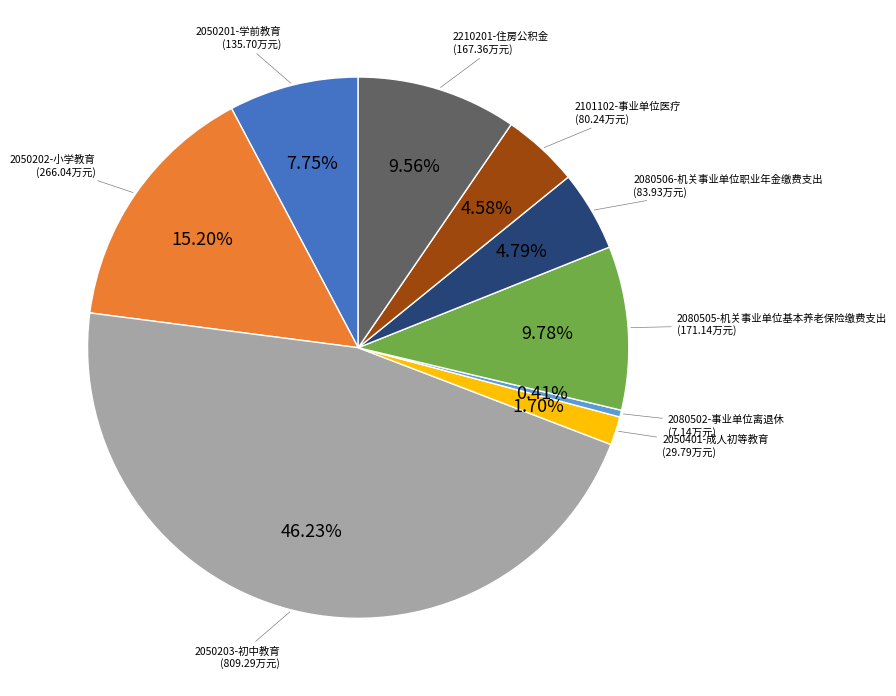

Which slice is the smallest?

2080502-事业单位离退休